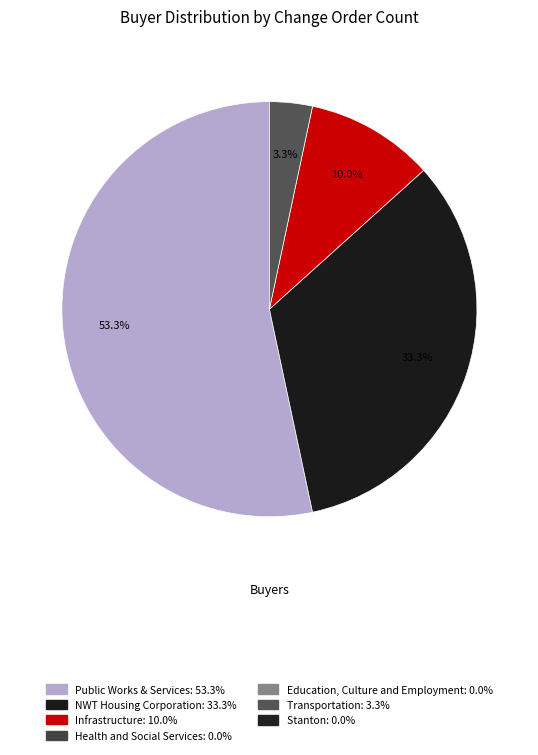

To the nearest percent, what is the difference between the largest and smallest slice percentages?

50%